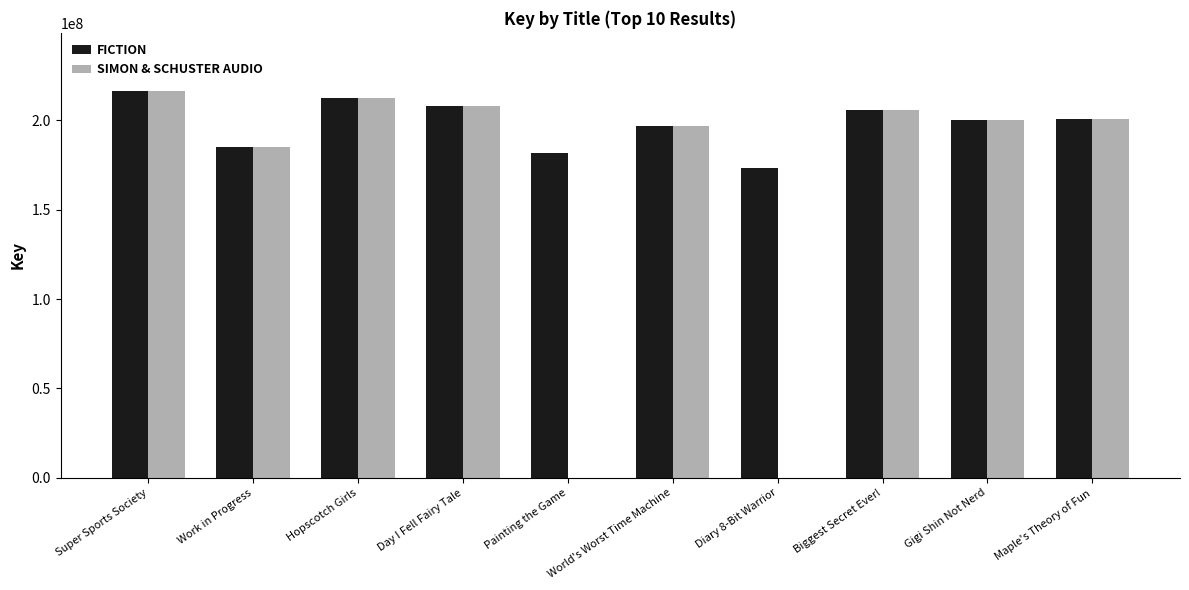

What is the total value across all series at Gigi Shin Not Nerd?

400169570